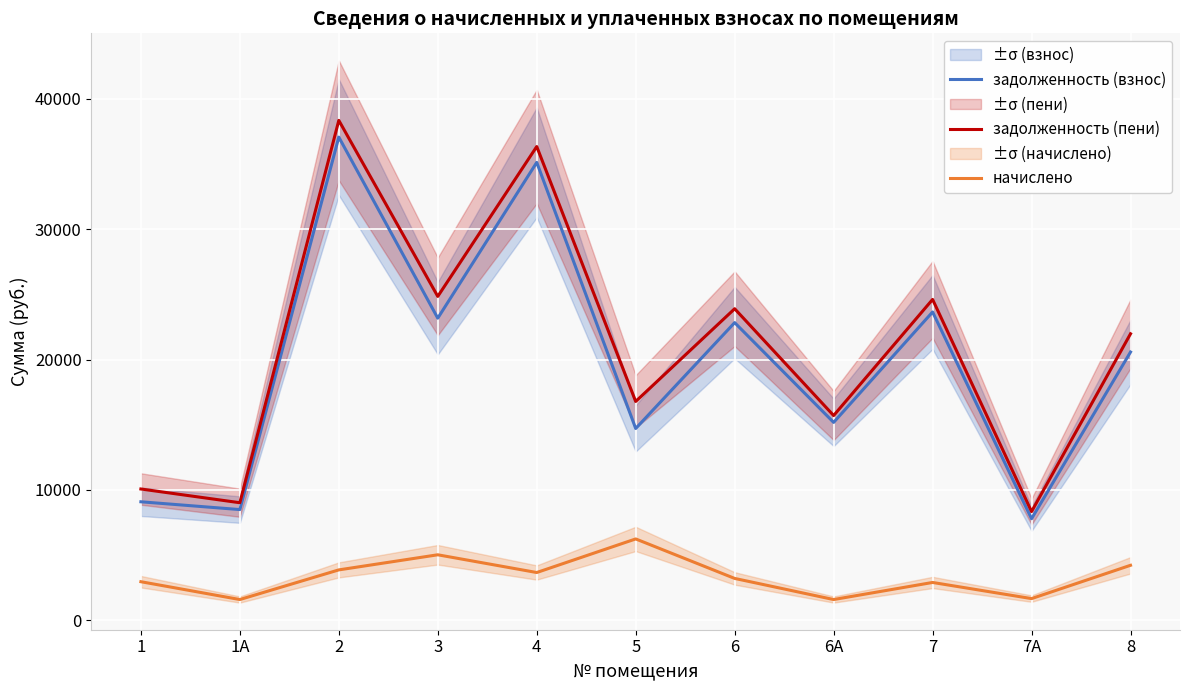

What is the label of the 5th point from the right?

6